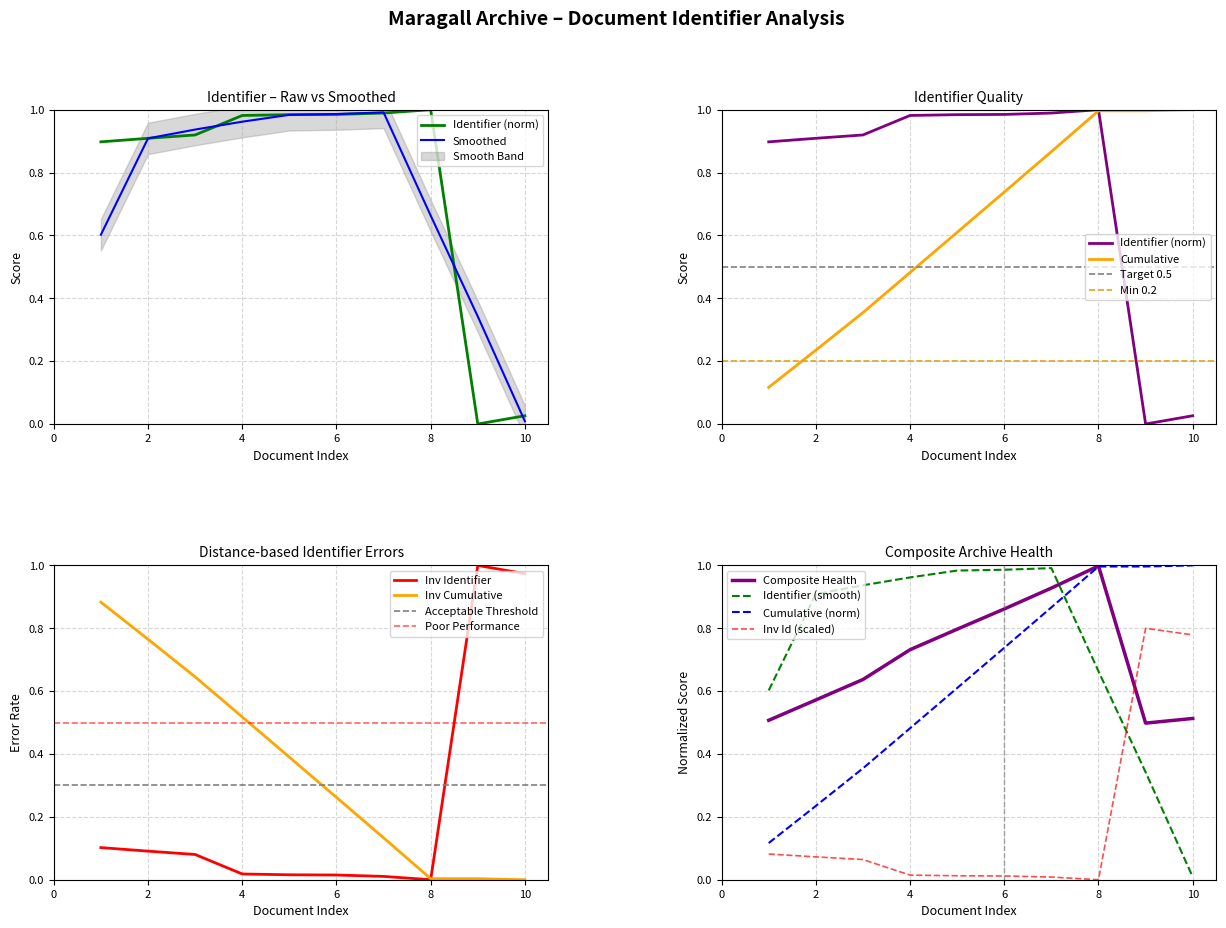

How many interior local peaks (higher than both neighbors) does the data have?

1